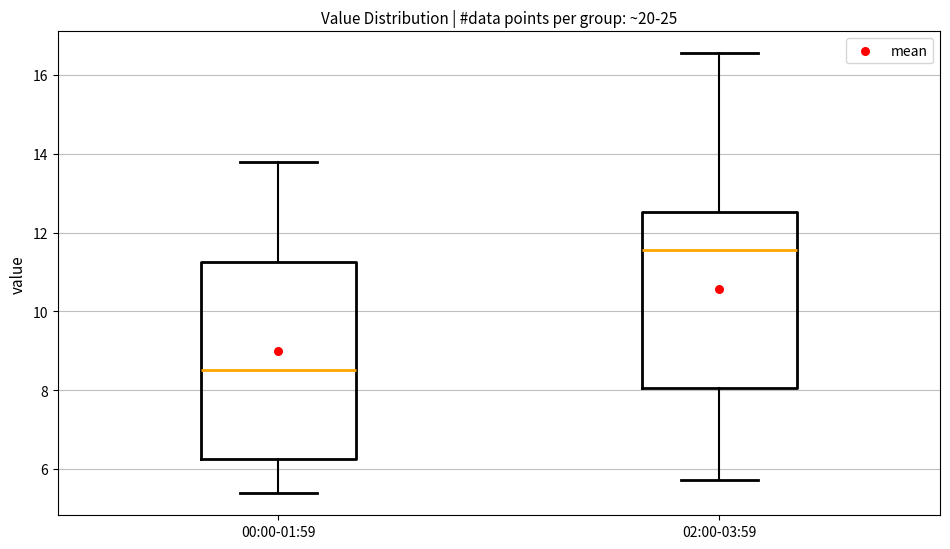

Which box is the tallest, from its lower edge to its upper edge?

00:00-01:59